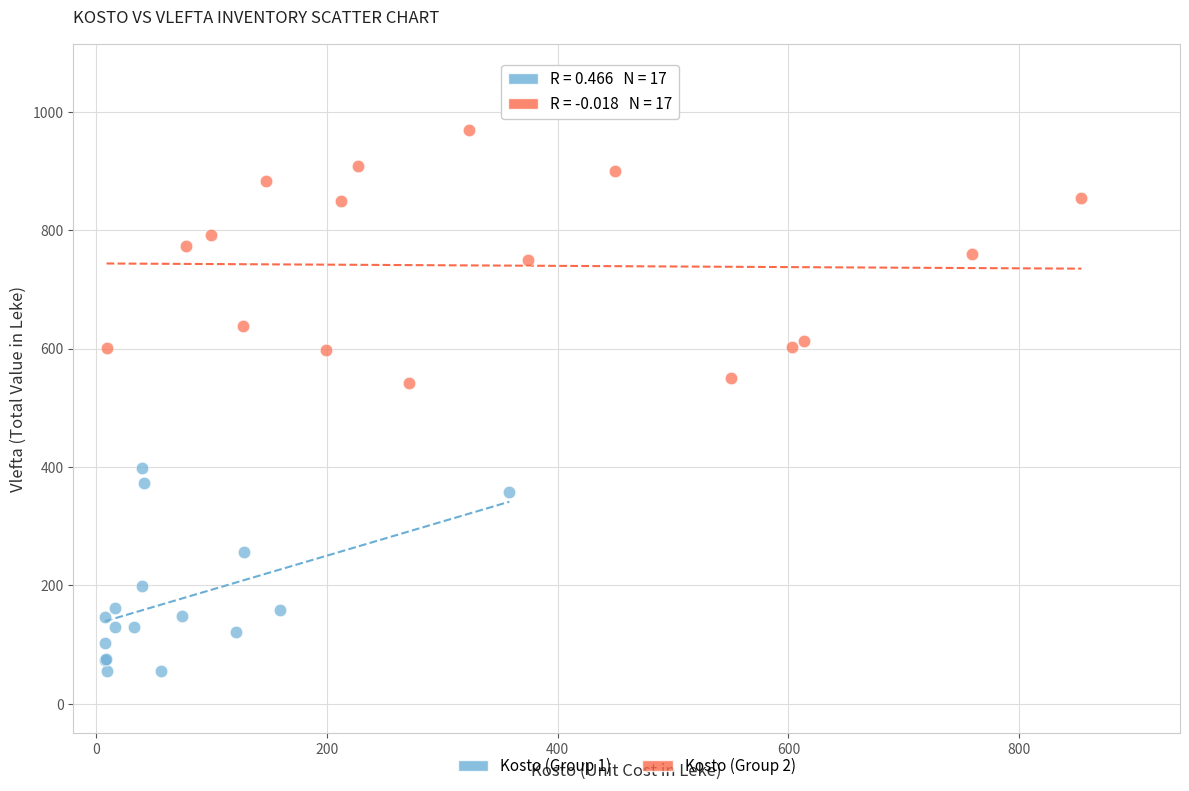

Which series reaches the minimum Y coordinate?

Kosto (Group 1)